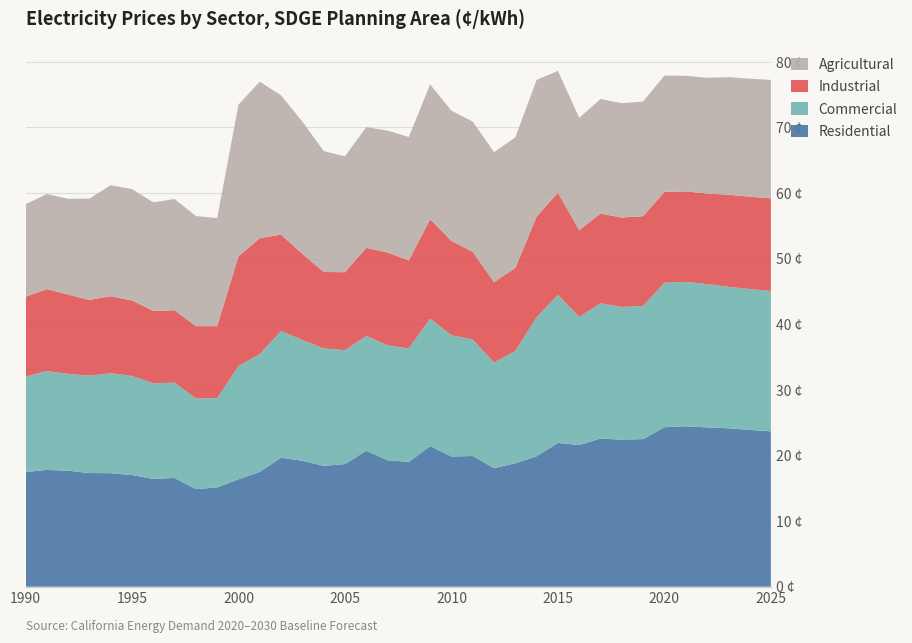

Reading left to right, extract all data points from this chart.

Residential: 1990=17.5	1991=17.8	1992=17.7	1993=17.3	1994=17.3	1995=17.0	1996=16.4	1997=16.6	1998=14.9	1999=15.1	2000=16.4	2001=17.5	2002=19.7	2003=19.2	2004=18.4	2005=18.7	2006=20.7	2007=19.3	2008=19.0	2009=21.4	2010=19.8	2011=19.9	2012=18.1	2013=18.8	2014=19.9	2015=21.9	2016=21.6	2017=22.6	2018=22.4	2019=22.5	2020=24.3	2021=24.4	2022=24.3	2023=24.1	2024=23.9	2025=23.7
Commercial: 1990=14.6	1991=15.1	1992=14.8	1993=14.8	1994=15.2	1995=15.1	1996=14.6	1997=14.5	1998=13.8	1999=13.6	2000=17.2	2001=18.0	2002=19.3	2003=18.4	2004=17.9	2005=17.4	2006=17.5	2007=17.5	2008=17.3	2009=19.4	2010=18.5	2011=17.8	2012=16.1	2013=17.1	2014=21.2	2015=22.6	2016=19.5	2017=20.6	2018=20.2	2019=20.3	2020=22.0	2021=22.0	2022=21.8	2023=21.6	2024=21.5	2025=21.4
Industrial: 1990=12.2	1991=12.5	1992=12.1	1993=11.6	1994=11.7	1995=11.5	1996=11.0	1997=11.0	1998=11.0	1999=11.0	2000=16.8	2001=17.7	2002=14.7	2003=13.1	2004=11.7	2005=11.9	2006=13.4	2007=14.2	2008=13.4	2009=15.2	2010=14.4	2011=13.4	2012=12.3	2013=12.6	2014=15.3	2015=15.6	2016=13.2	2017=13.7	2018=13.6	2019=13.7	2020=13.9	2021=13.8	2022=13.8	2023=14.0	2024=14.1	2025=14.1
Agricultural: 1990=14.1	1991=14.5	1992=14.6	1993=15.4	1994=16.9	1995=17.0	1996=16.5	1997=17.0	1998=16.8	1999=16.5	2000=23.1	2001=23.9	2002=21.2	2003=20.2	2004=18.4	2005=17.7	2006=18.4	2007=18.6	2008=18.8	2009=20.5	2010=19.9	2011=19.8	2012=19.8	2013=19.9	2014=20.9	2015=18.6	2016=17.1	2017=17.5	2018=17.4	2019=17.5	2020=17.7	2021=17.6	2022=17.6	2023=17.9	2024=18.0	2025=18.1